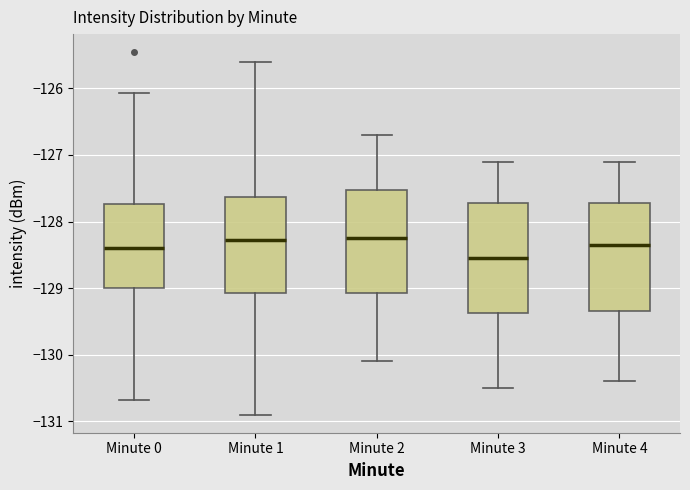

Which box has the lowest median line?

Minute 3